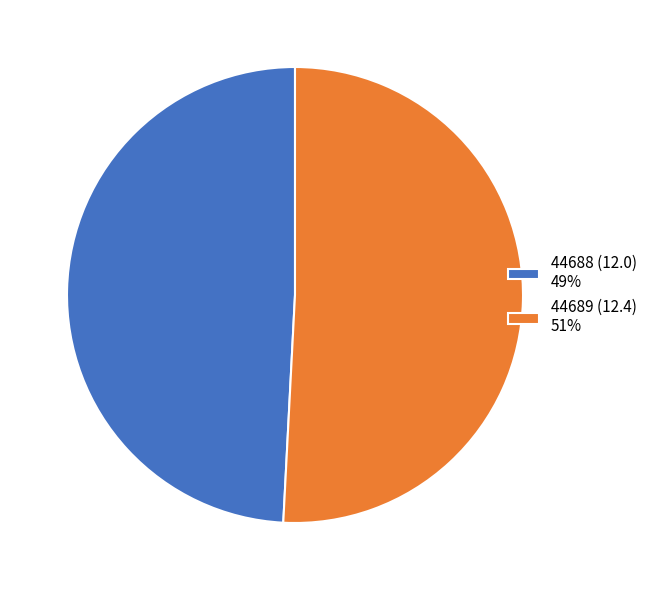

Which slice is the smallest?

44688